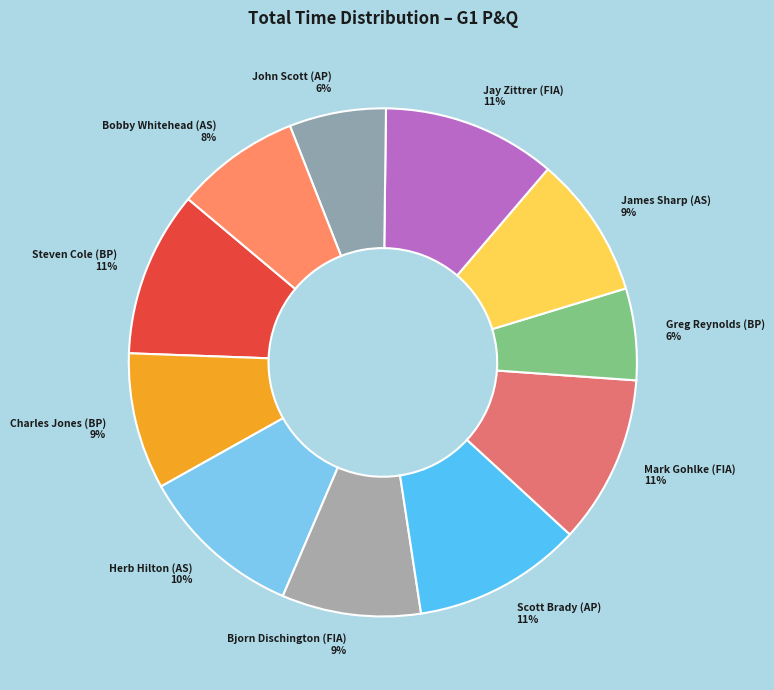

What is the ratio of the value at Bobby Whitehead (AS) to the value at Mark Gohlke (FIA)?

0.7